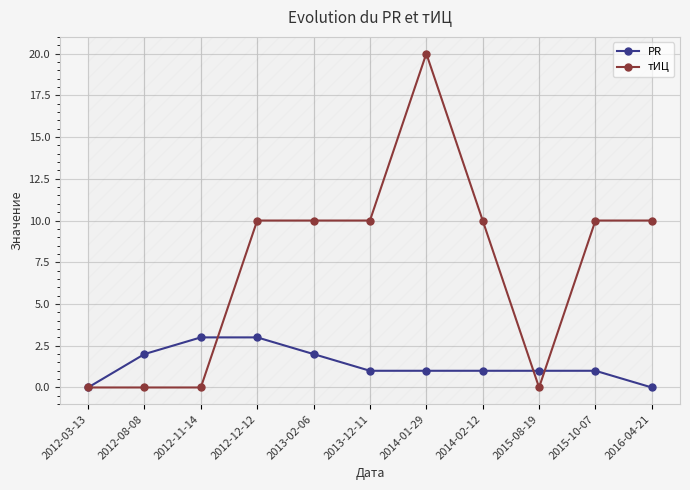

Reading left to right, list all the values displayed in this chart.

PR: 2012-03-13=0	2012-08-08=2	2012-11-14=3	2012-12-12=3	2013-02-06=2	2013-12-11=1	2014-01-29=1	2014-02-12=1	2015-08-19=1	2015-10-07=1	2016-04-21=0
тИЦ: 2012-03-13=0	2012-08-08=0	2012-11-14=0	2012-12-12=10	2013-02-06=10	2013-12-11=10	2014-01-29=20	2014-02-12=10	2015-08-19=0	2015-10-07=10	2016-04-21=10